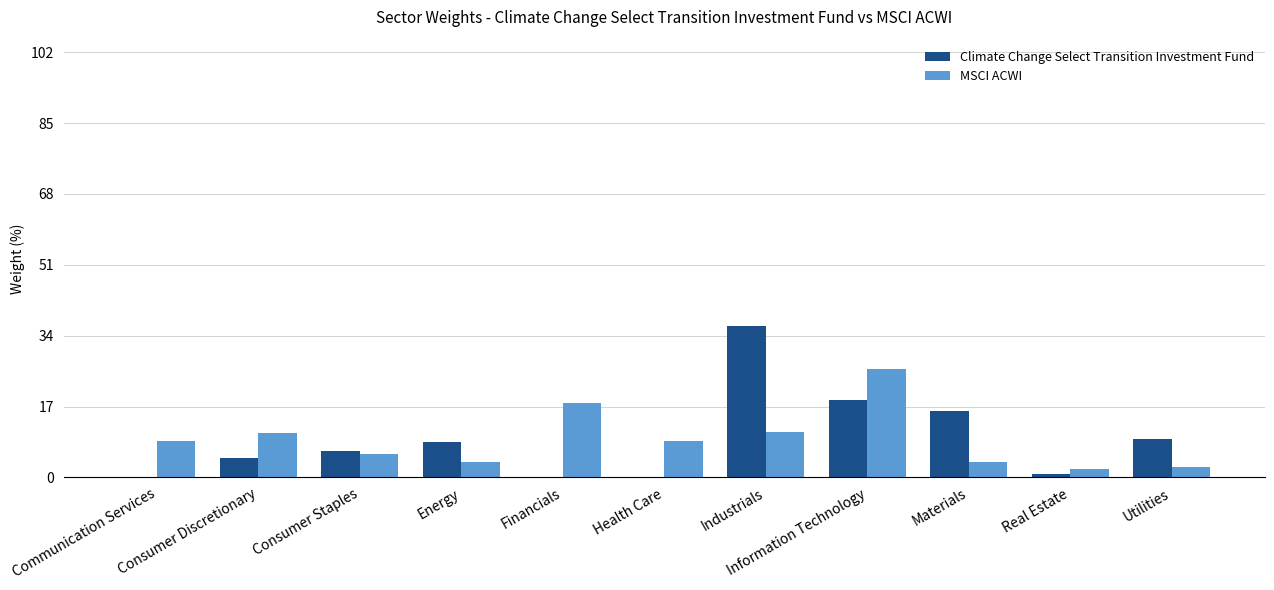

What is the sum of all MSCI ACWI values?

100.0